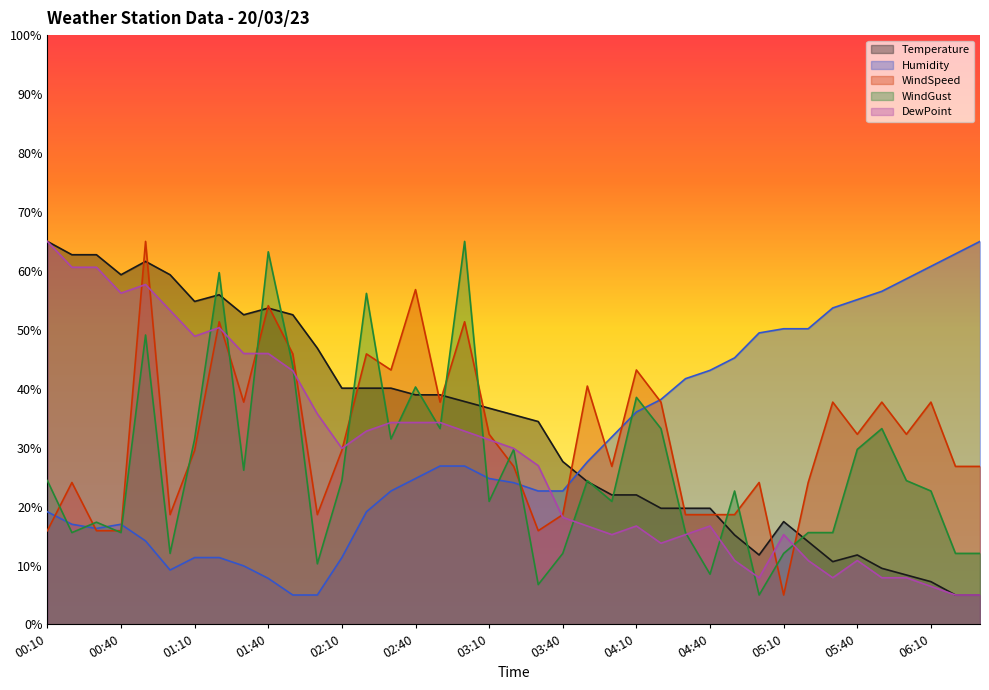

Which series changed the most between 00:50 and 04:40?

WindSpeed